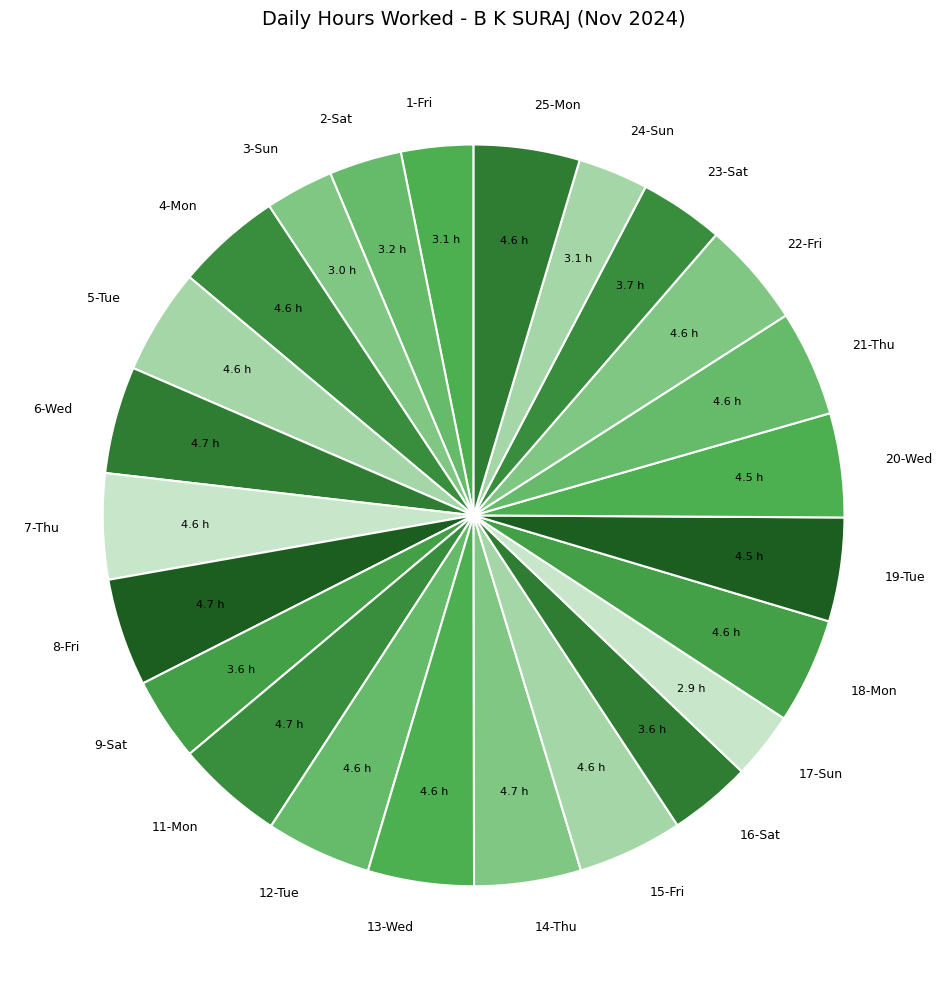

Is the sum of 11-Mon and 4-Mon greater than half?

No